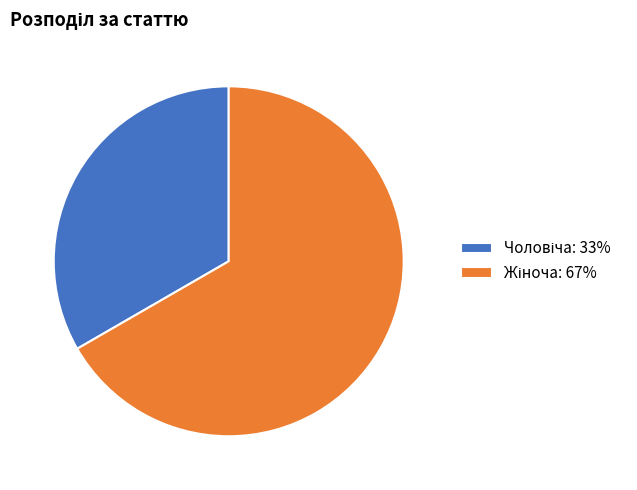

Is there any slice that represents more than half of the pie?

Yes